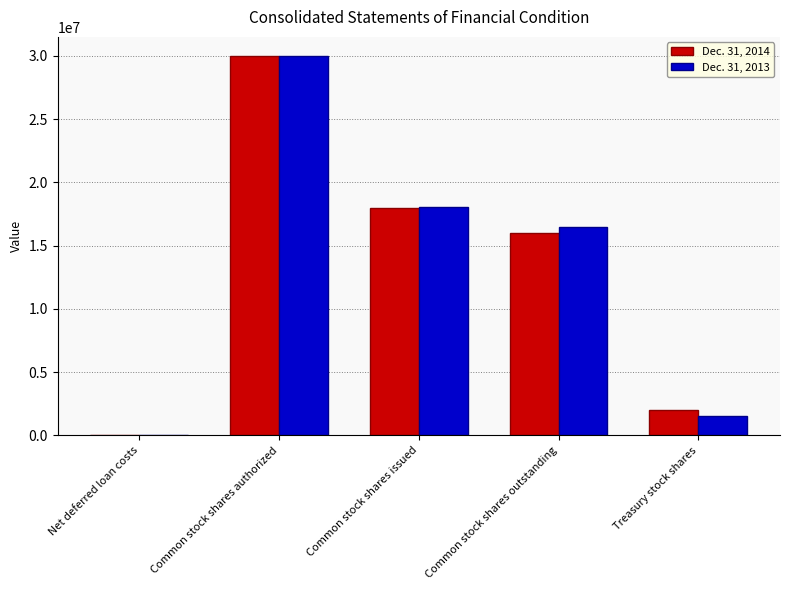

What is the approximate value of Dec. 31, 2013 at Common stock shares authorized?

30000000.0